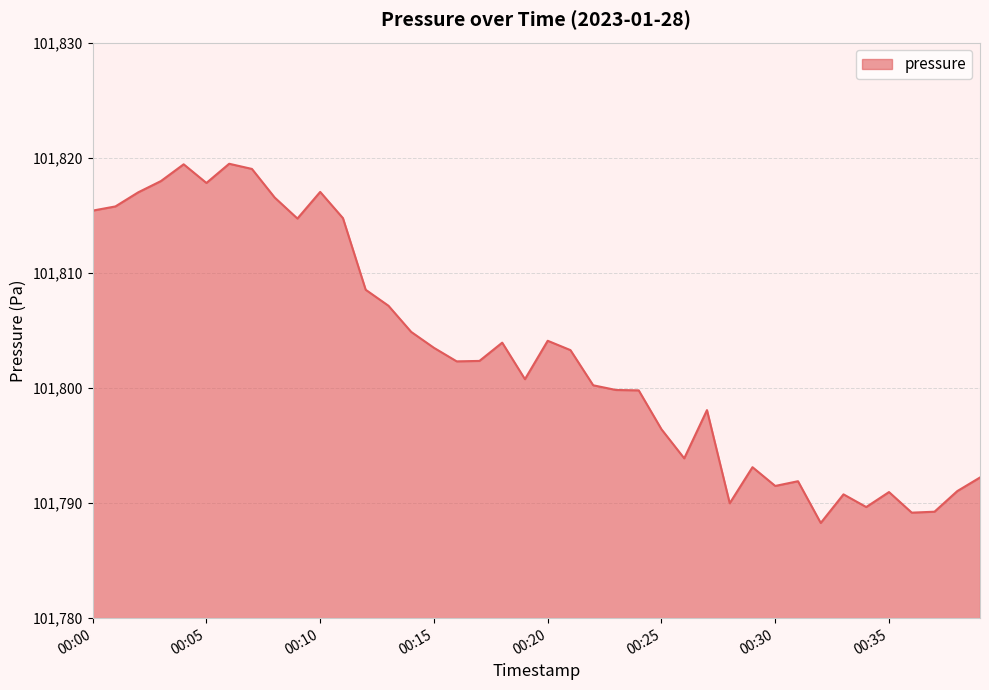

How many values are below 101802?

19